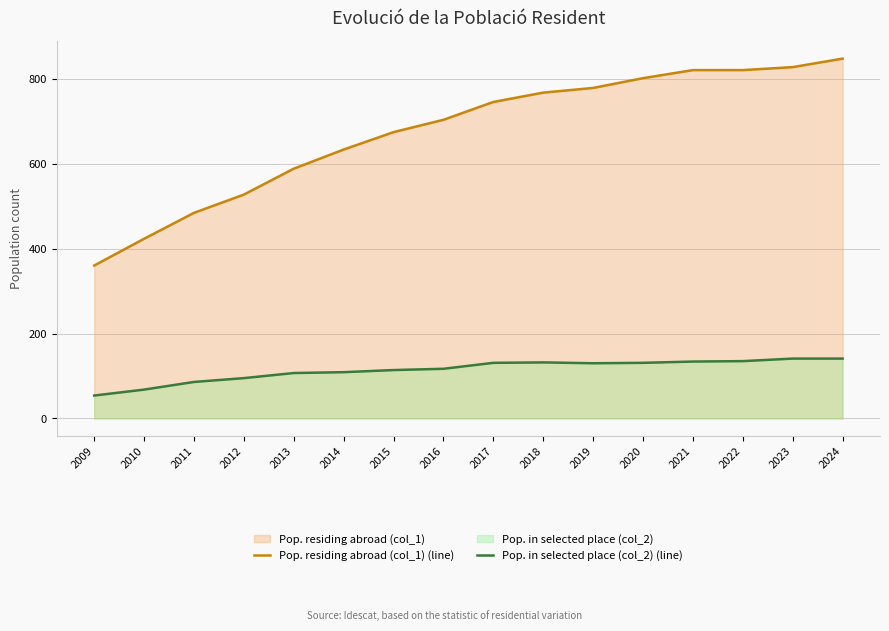

What is the total value across all series at 2013?

695